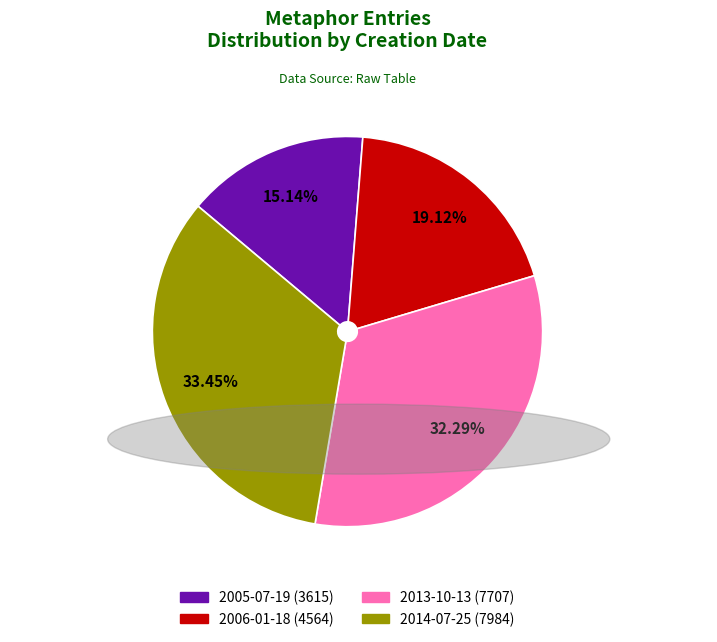

To the nearest percent, what is the difference between the largest and smallest slice percentages?

18%